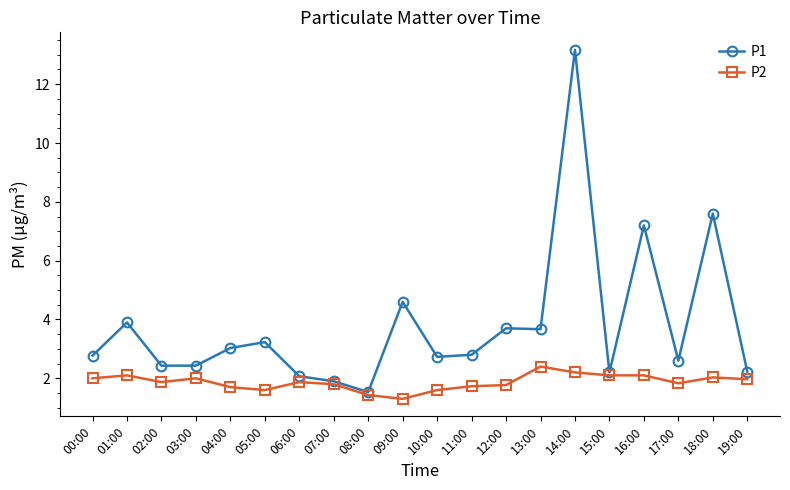

Which series has the widest spread of values?

P1